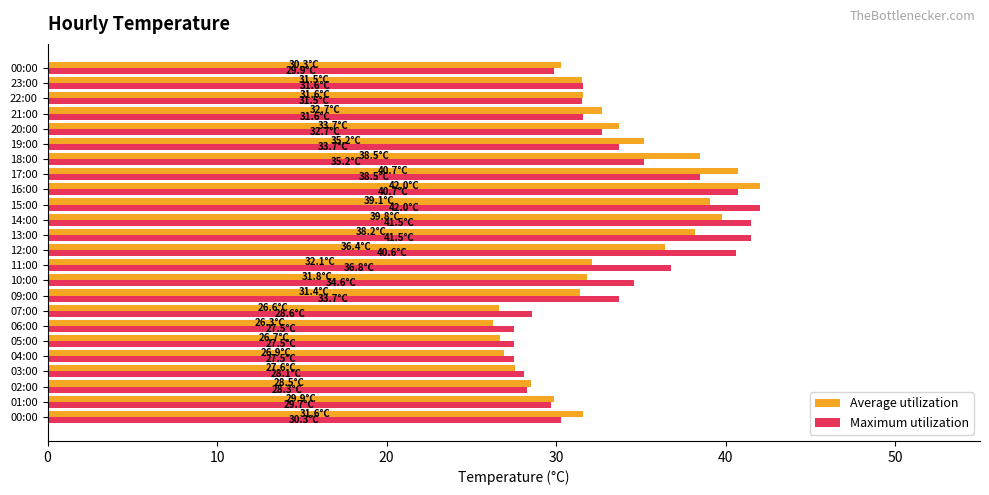

How many categories are shown in the chart?

24